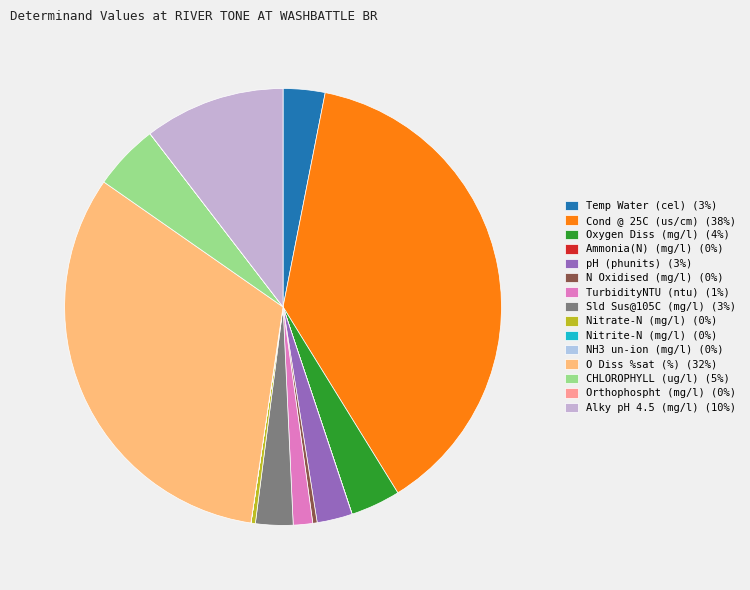

Which category has the smallest portion of the pie?

NH3 un-ion (mg/l)